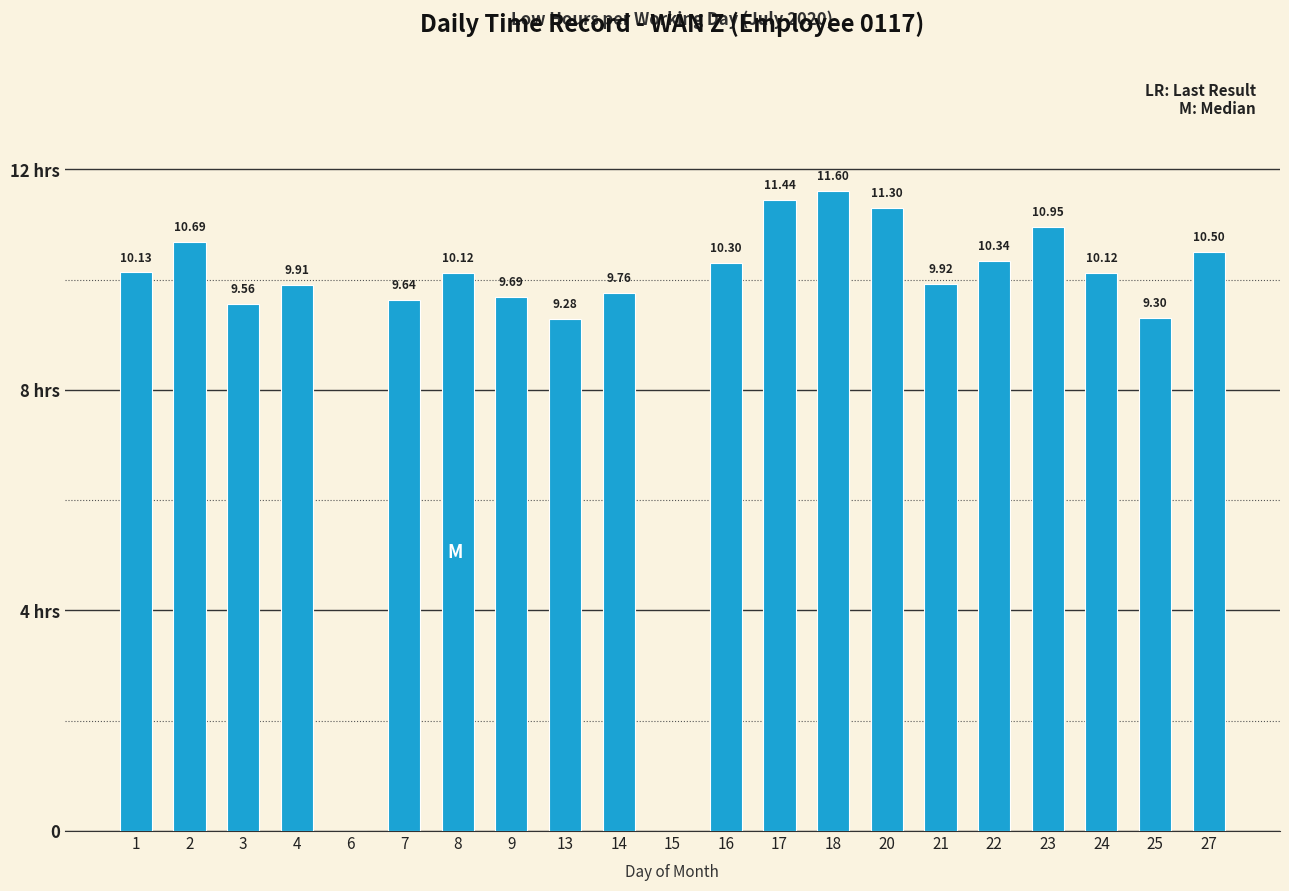

Rank the categories by value from lowest to highest.

6, 15, 13, 25, 3, 7, 9, 14, 4, 21, 8, 24, 1, 16, 22, 27, 2, 23, 20, 17, 18